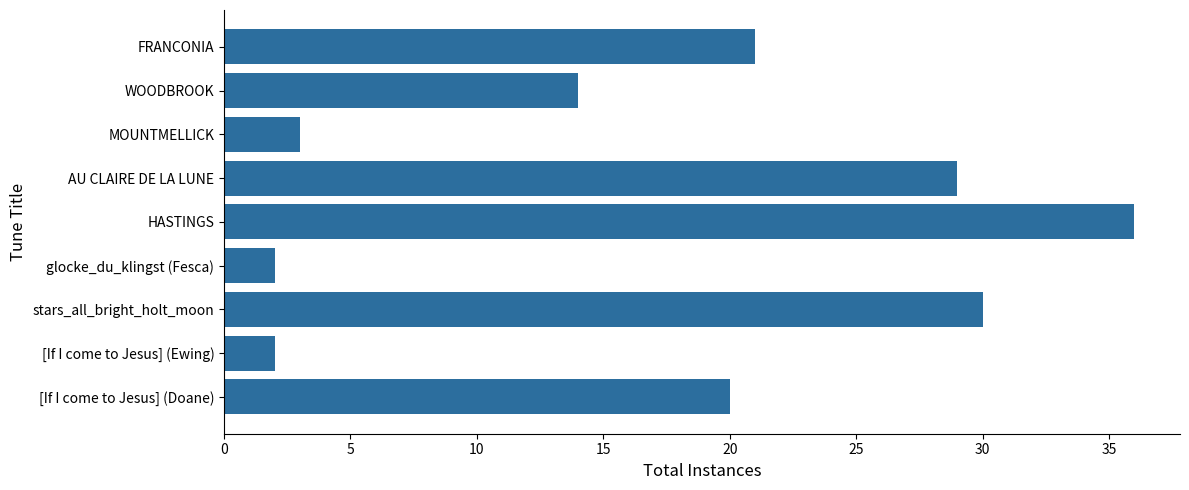

The chart shows a value of 20 at [If I come to Jesus] (Doane). True or false?

True